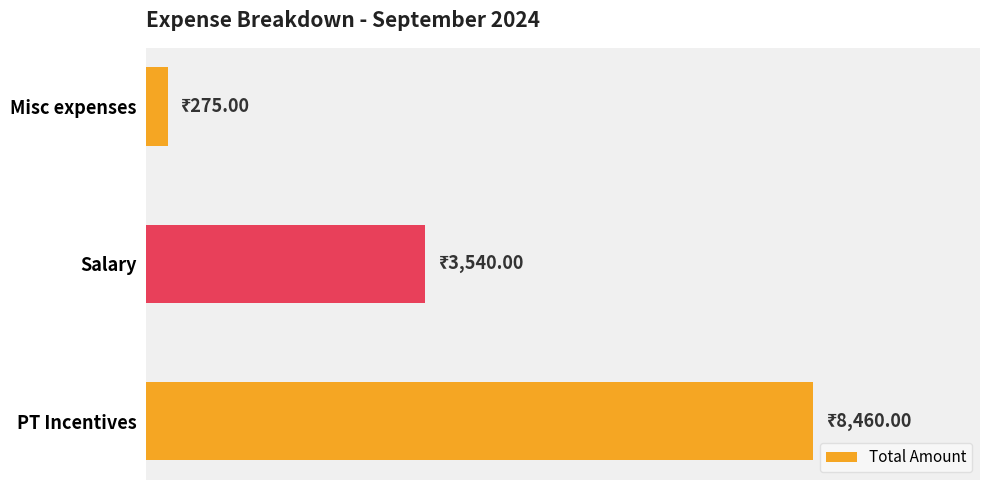

List the labels in order of value, largest first.

PT Incentives, Salary, Misc expenses